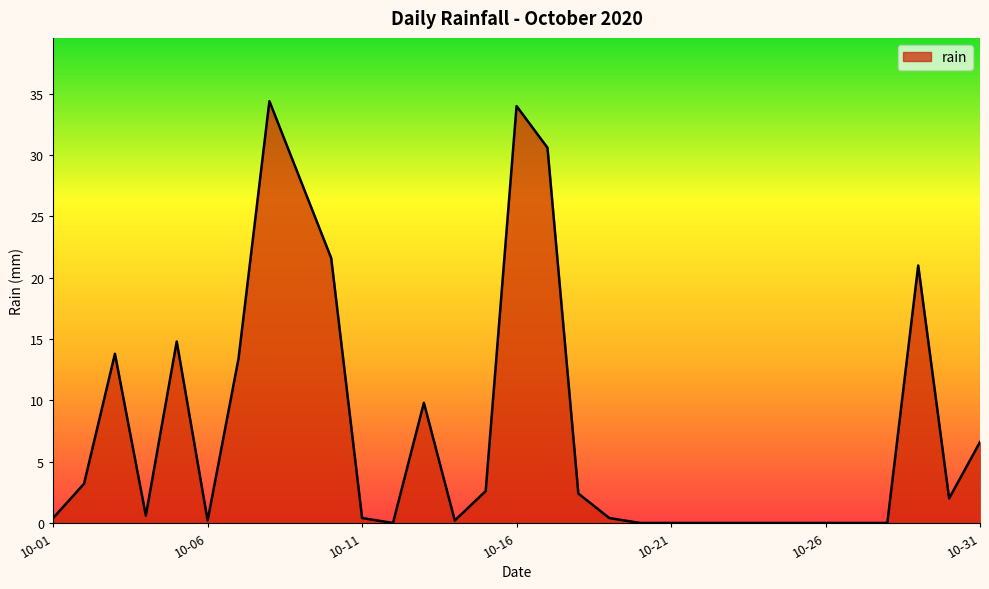

What is the difference between the maximum and minimum values?

34.4